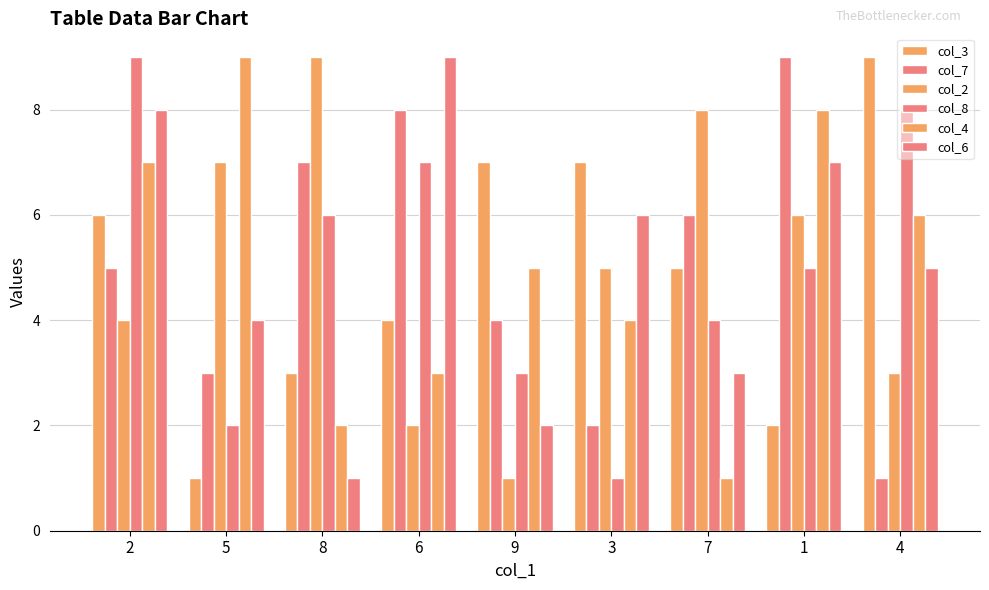

Are the bars horizontal?

No